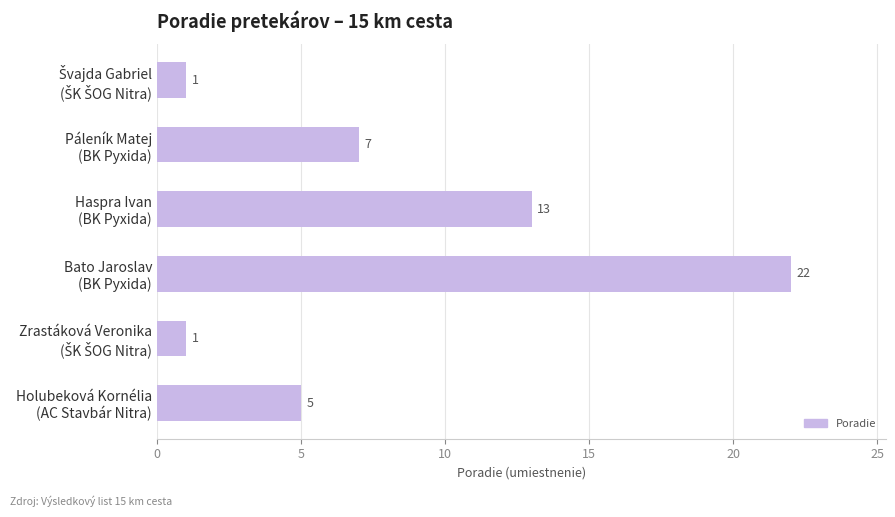

What is the value of the 4th bar from the top?

22